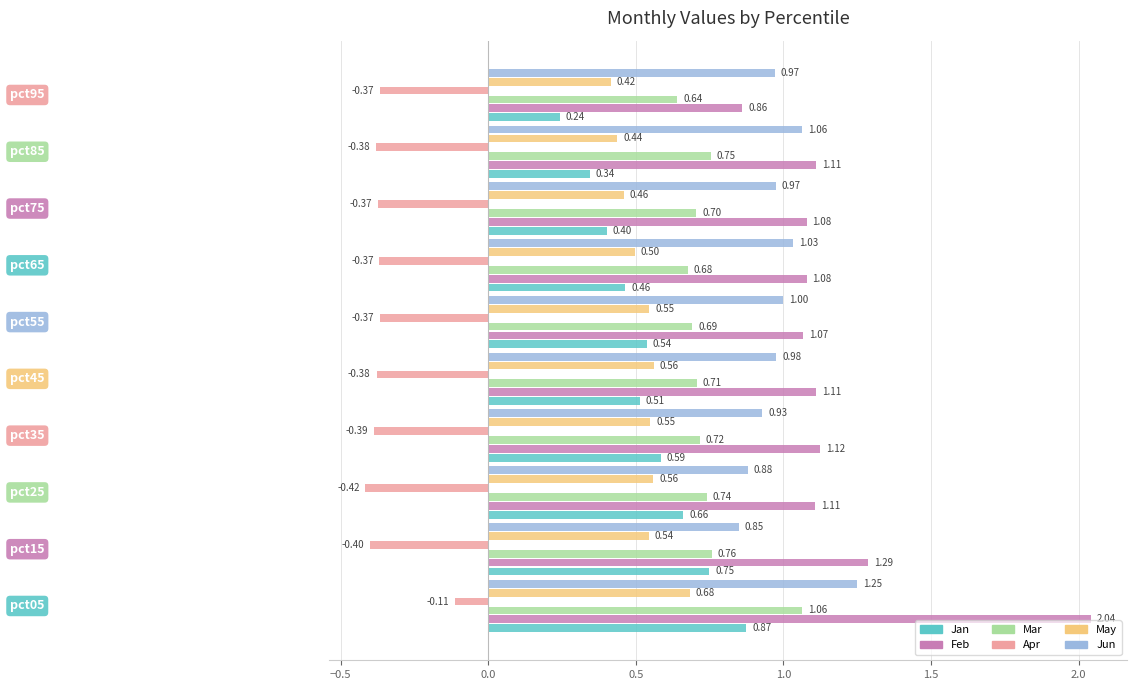

List the series in order of their peak value, highest first.

Feb, Jun, Mar, Jan, May, Apr